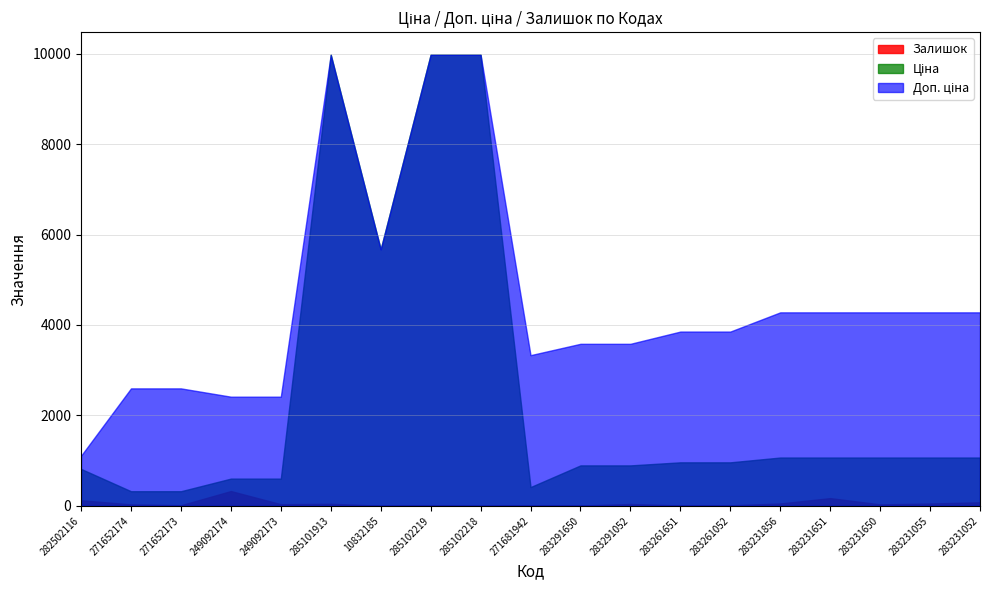

What is the total value across all series at 283291650?

4486.5